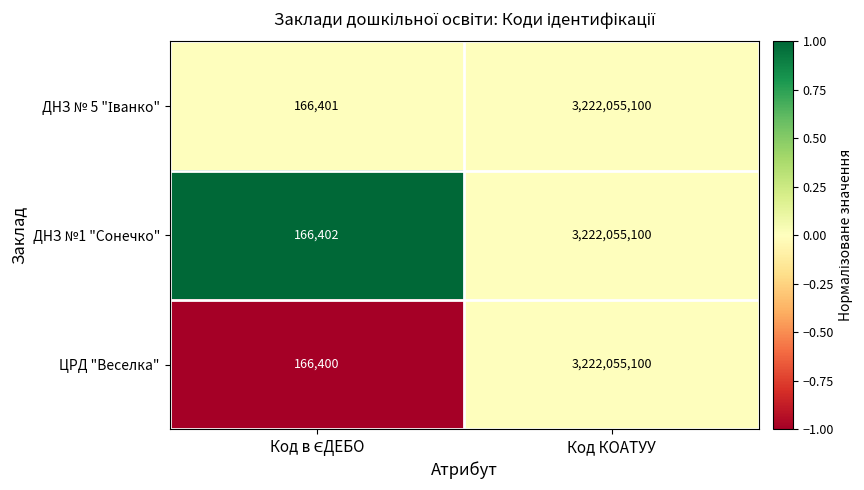

What value does the ЦРД "Веселка" series have at Код КОАТУУ?

3222055100